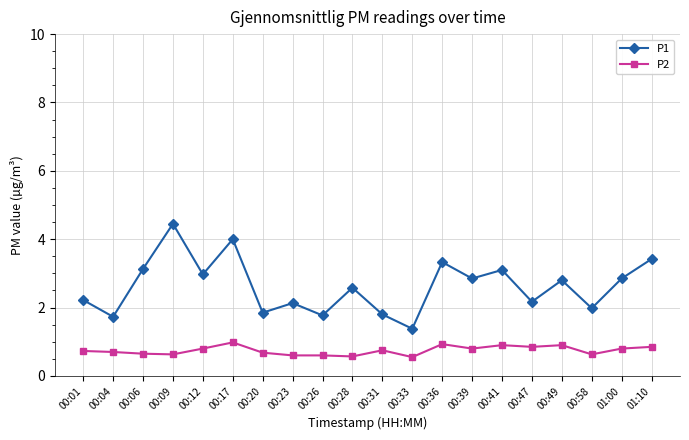

Does the chart have visible grid lines?

Yes